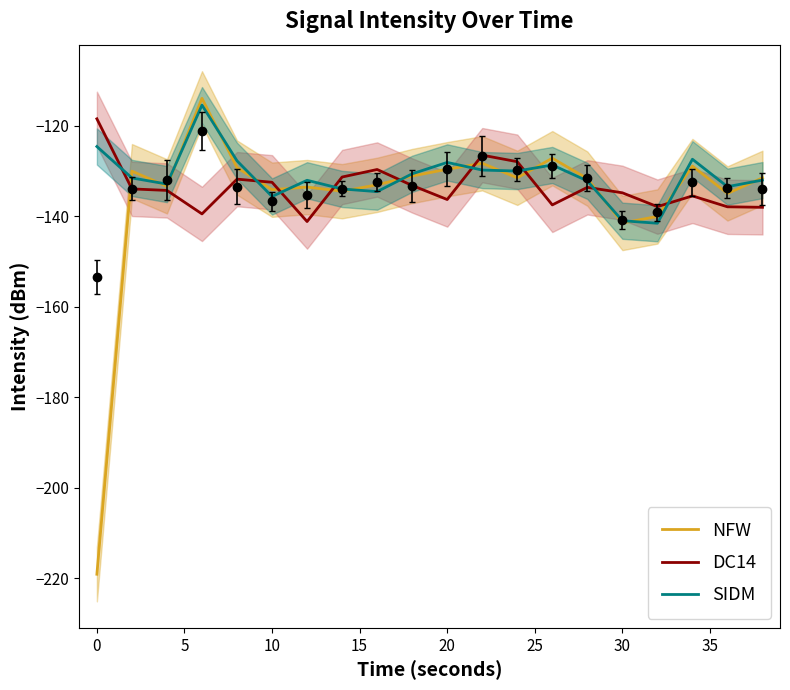

What are all the series names shown in the legend?

NFW, DC14, SIDM